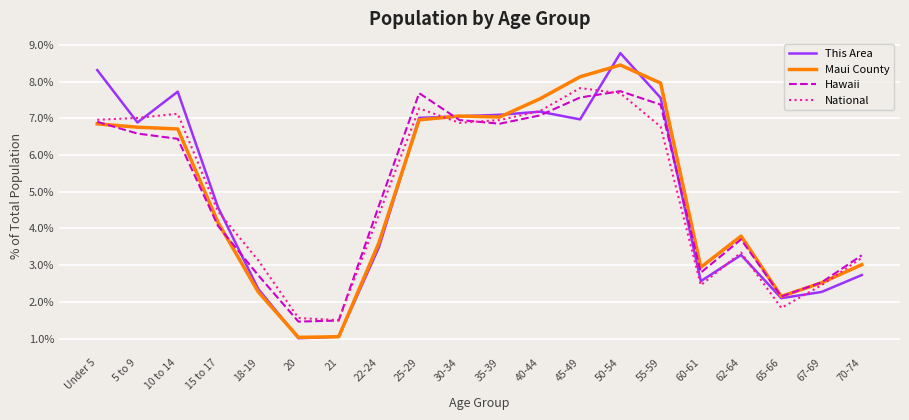

What position from the left is 10 to 14?

3